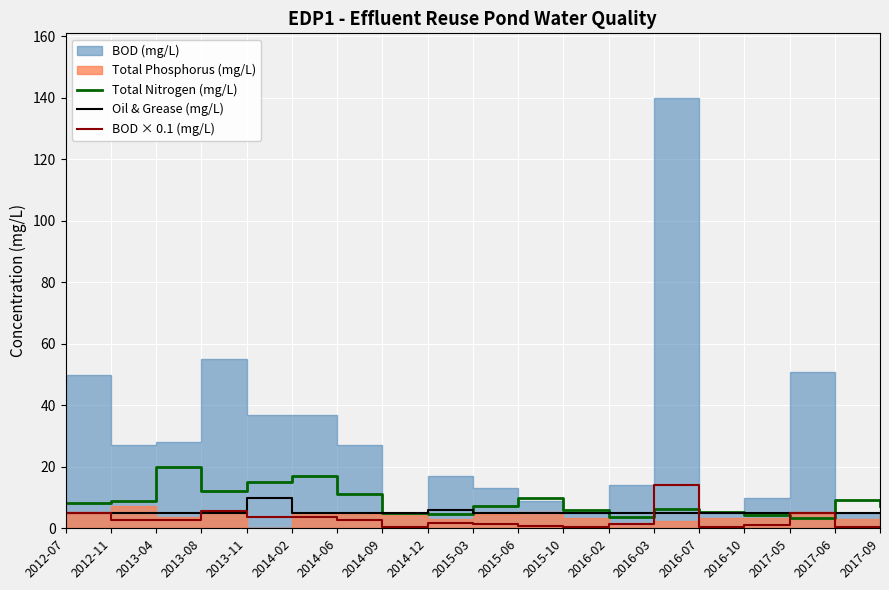

Is the value of Oil & Grease (mg/L) at 2012-07 greater than the value of Total Nitrogen (mg/L) at 2013-04?

No